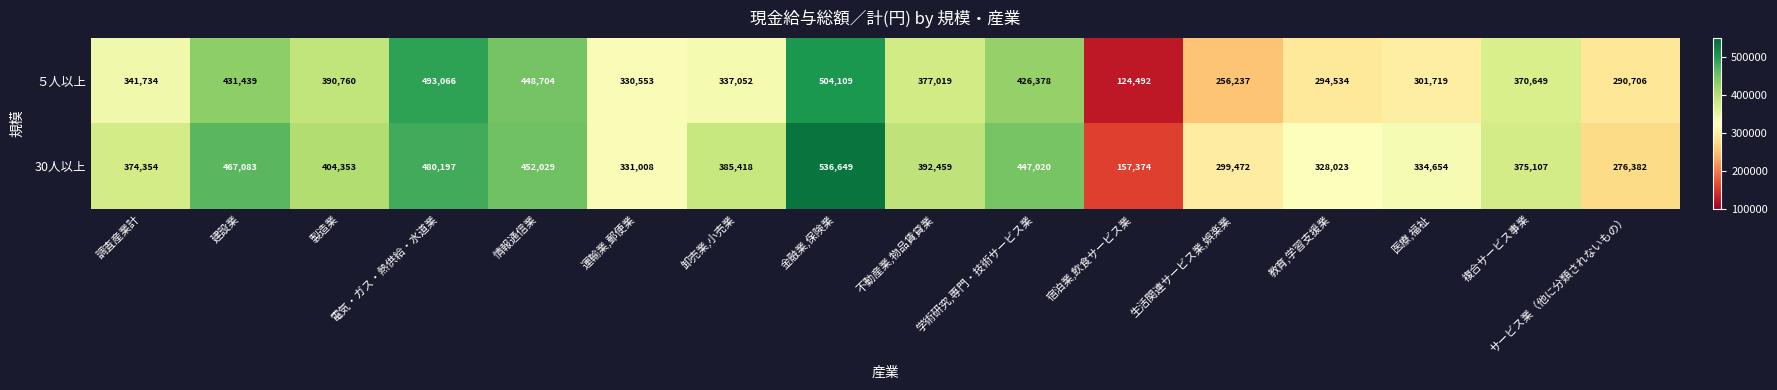

At which category is the sum across all series the highest?

金融業,保険業